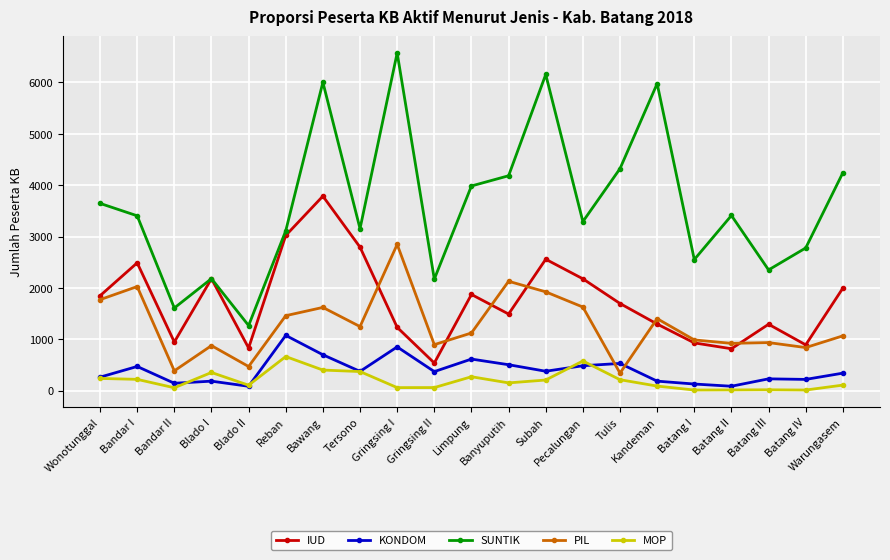

What is the difference between the PIL values at Subah and Blado I?

1047